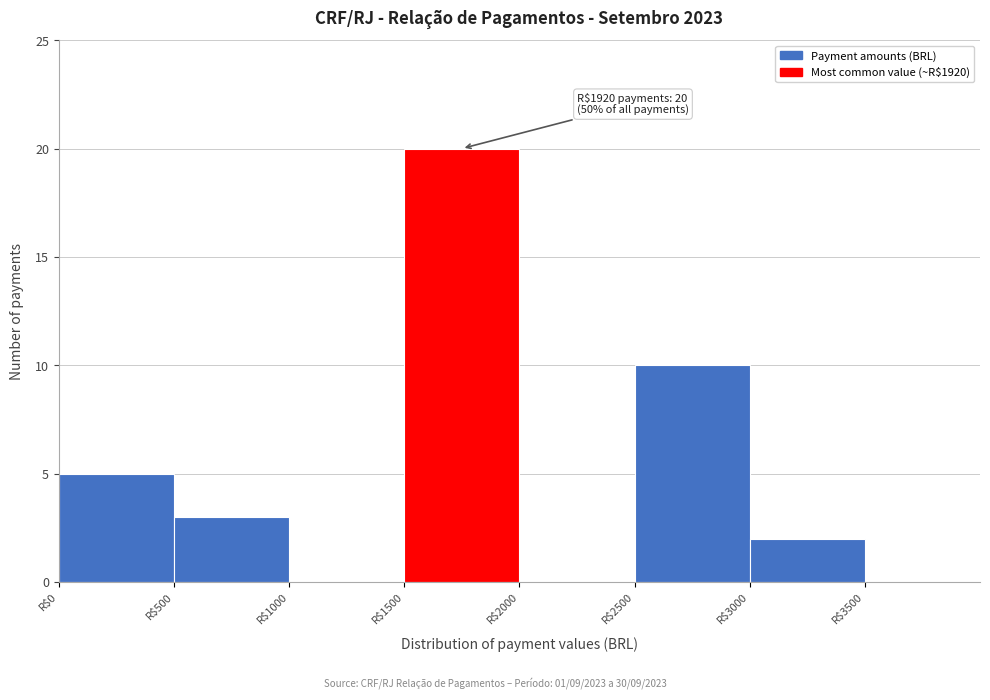

Which range on the x-axis has the tallest bar?

1500 to 2000